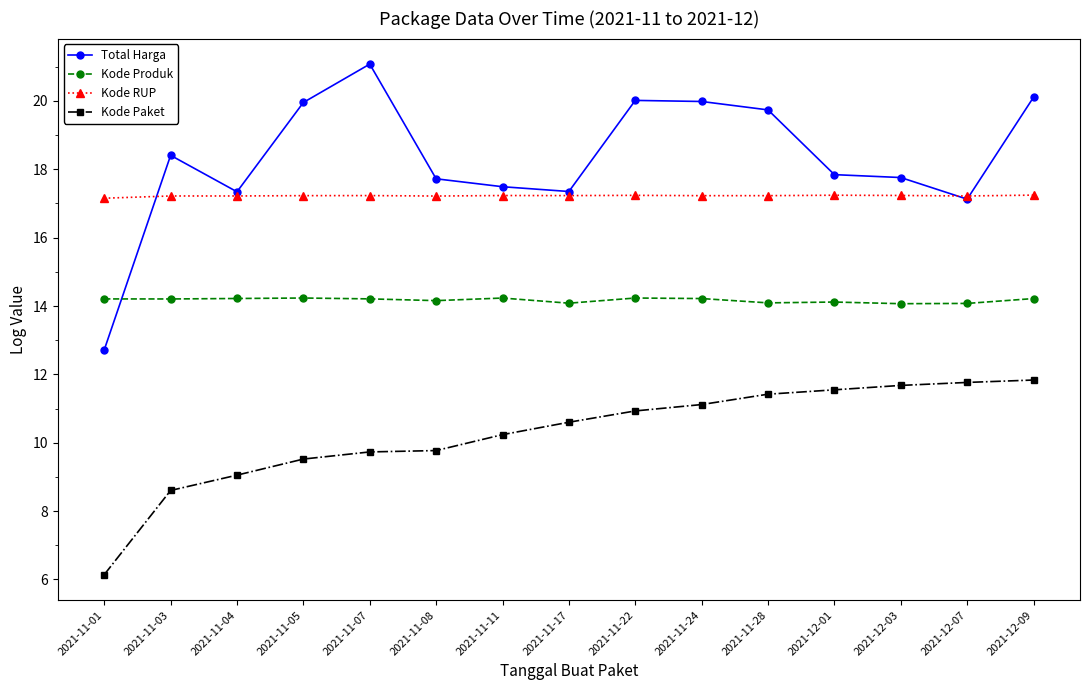

What is the maximum value shown in the chart?

21.1